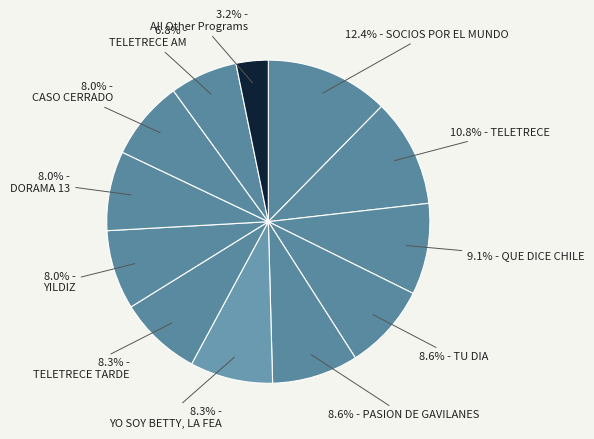

To the nearest percent, what is the average slice percentage?

8%